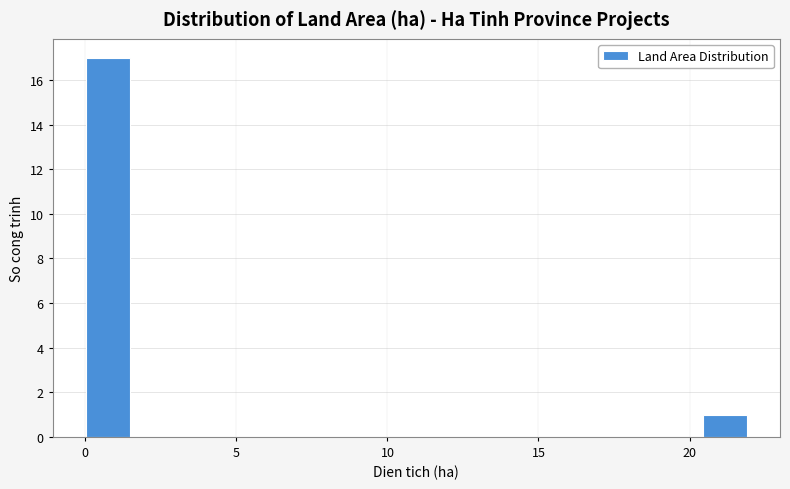

Read against the x-axis, roughly where is the centre of the tallest bar?

0.5